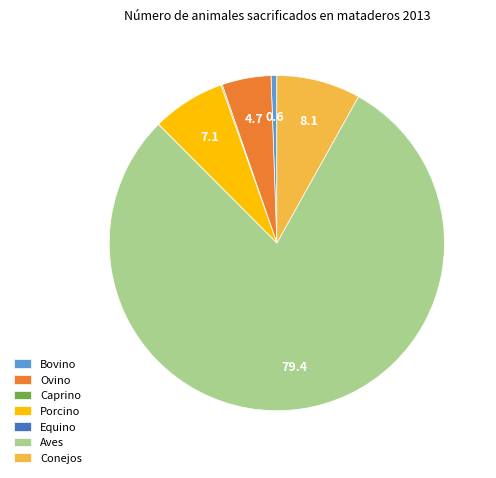

Which category accounts for the majority?

Aves